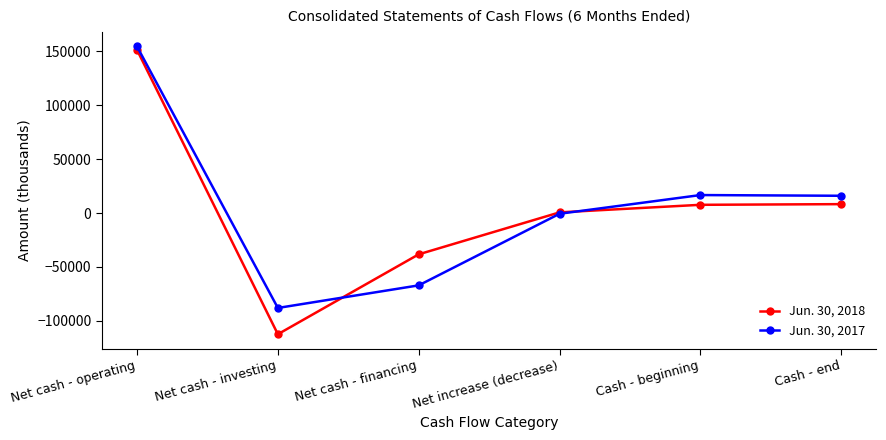

At which category does Jun. 30, 2017 reach its first local valley?

Net cash - investing